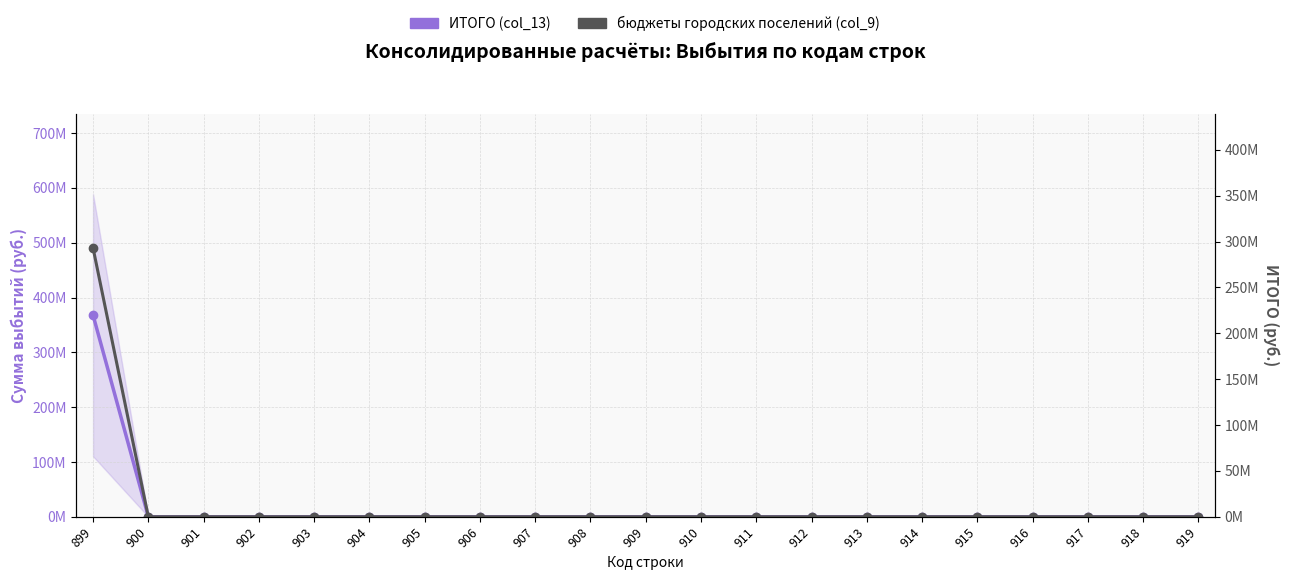

Reading left to right, list all the values displayed in this chart.

ИТОГО (col_13): 899=367886637.6	900=0.0	901=0.0	902=0.0	903=0.0	904=0.0	905=0.0	906=0.0	907=0.0	908=0.0	909=0.0	910=0.0	911=0.0	912=0.0	913=0.0	914=0.0	915=0.0	916=0.0	917=0.0	918=0.0	919=0.0
бюджеты городских поселений (col_9): 899=293122820.2	900=0.0	901=0.0	902=0.0	903=0.0	904=0.0	905=0.0	906=0.0	907=0.0	908=0.0	909=0.0	910=0.0	911=0.0	912=0.0	913=0.0	914=0.0	915=0.0	916=0.0	917=0.0	918=0.0	919=0.0